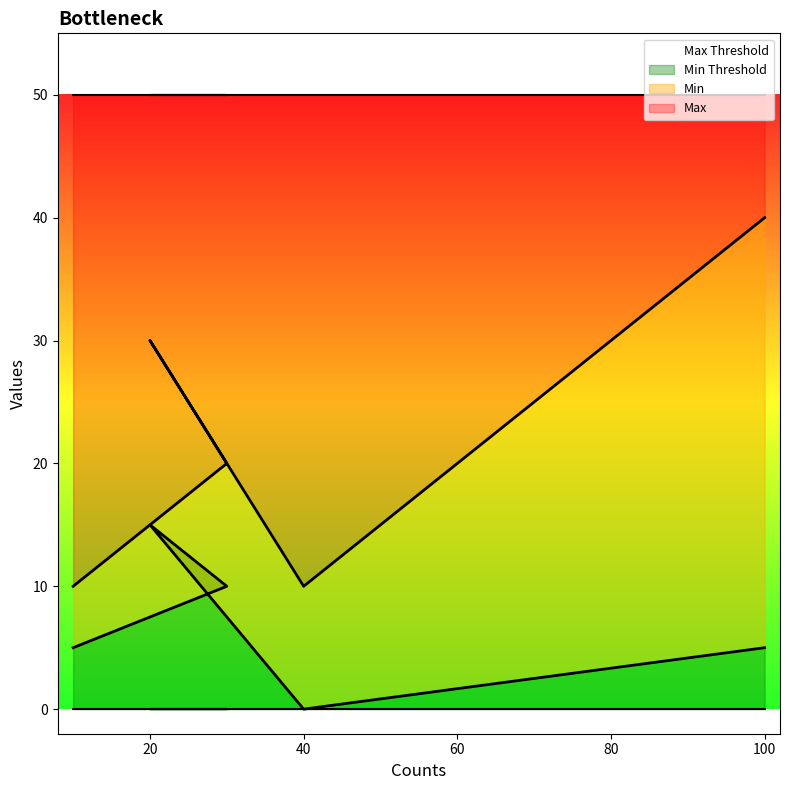

Is it true that Max equals 40 at 100?

True